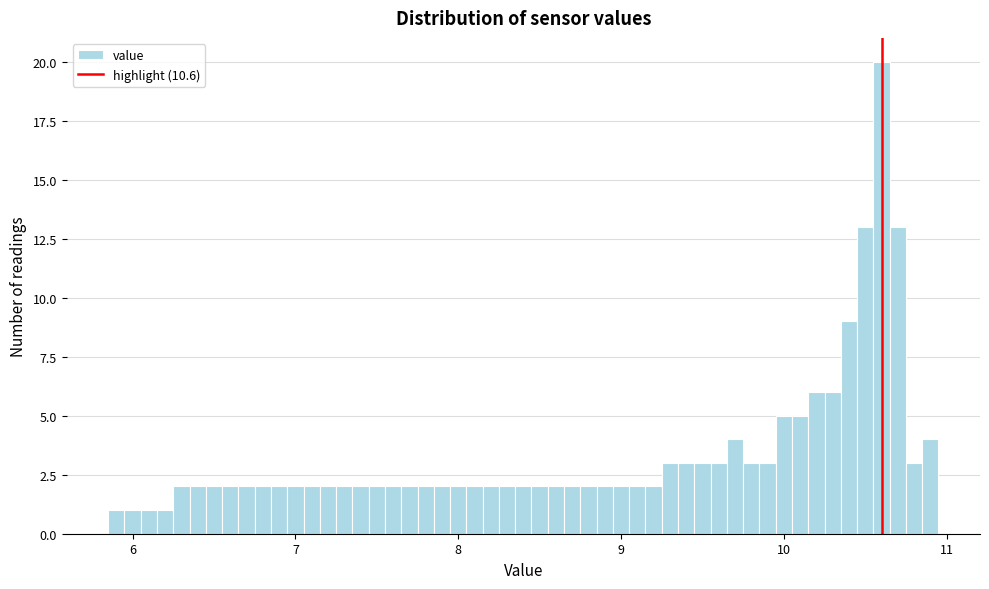

Around what value on the x-axis is the tallest bar? Give the approximate position of its centre, as read against the axis.

10.6